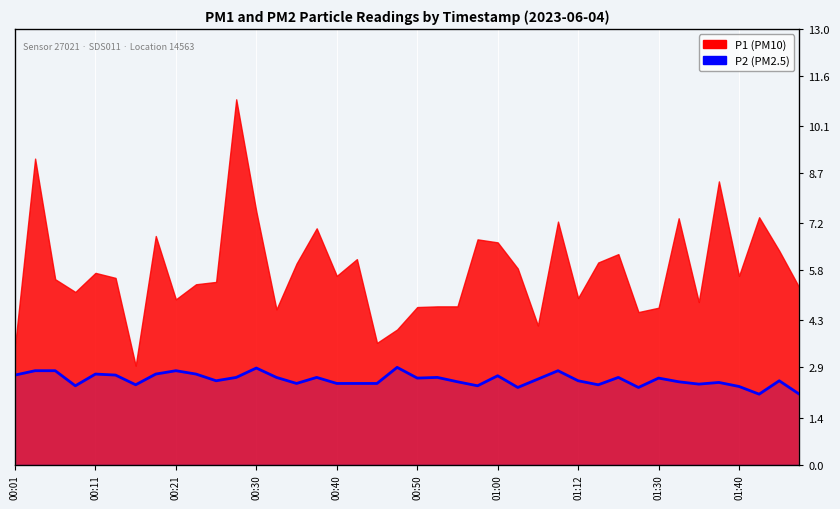

Which has a higher value, 25 or 32?

32